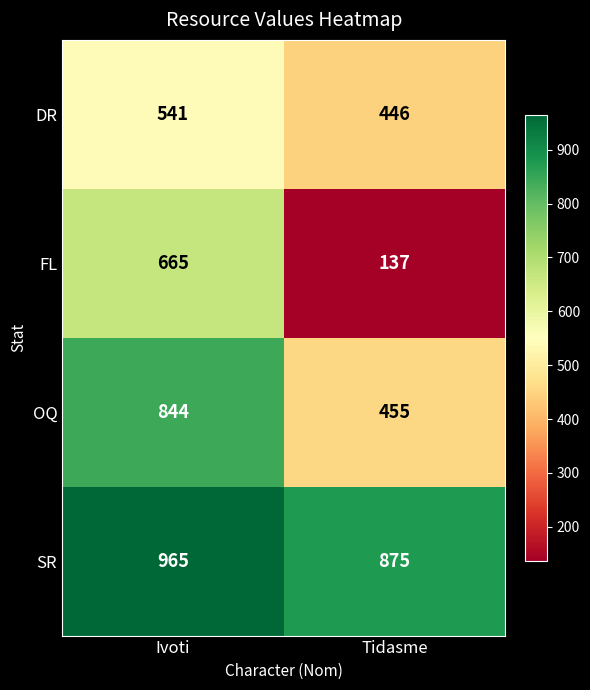

How many data points in FL are less than 665?

1